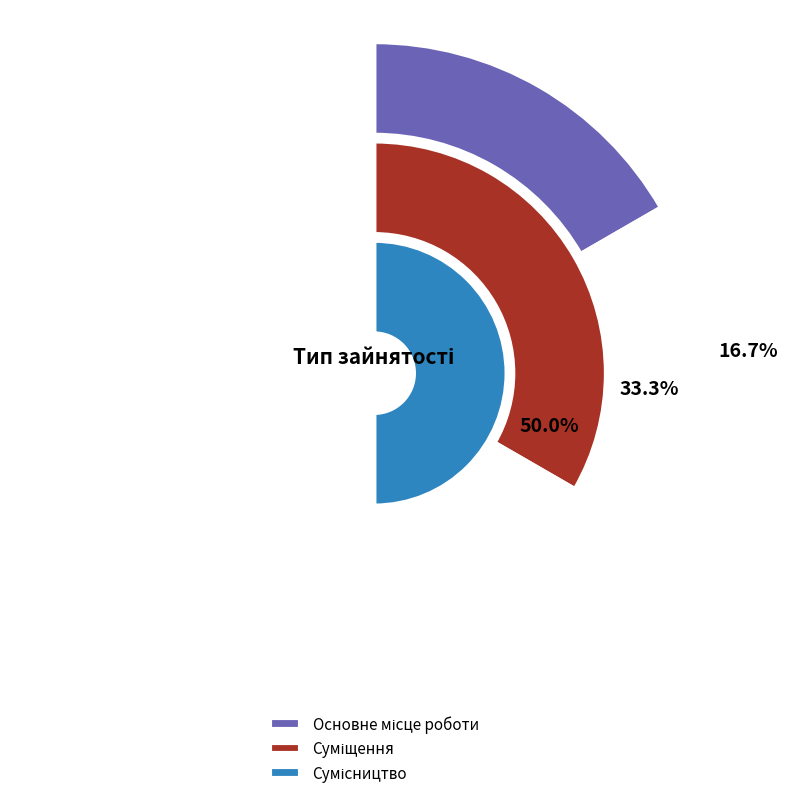

To the nearest percent, what is the difference between the Сумісництво and Основне місце роботи slice percentages?

33%